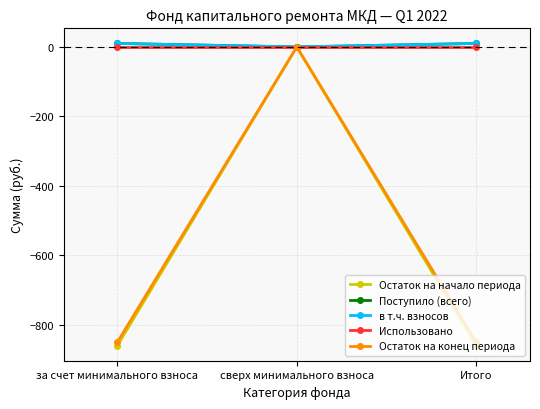

Rank the series at Итого from lowest to highest value.

Остаток на начало периода, Остаток на конец периода, Использовано, Поступило (всего), в т.ч. взносов